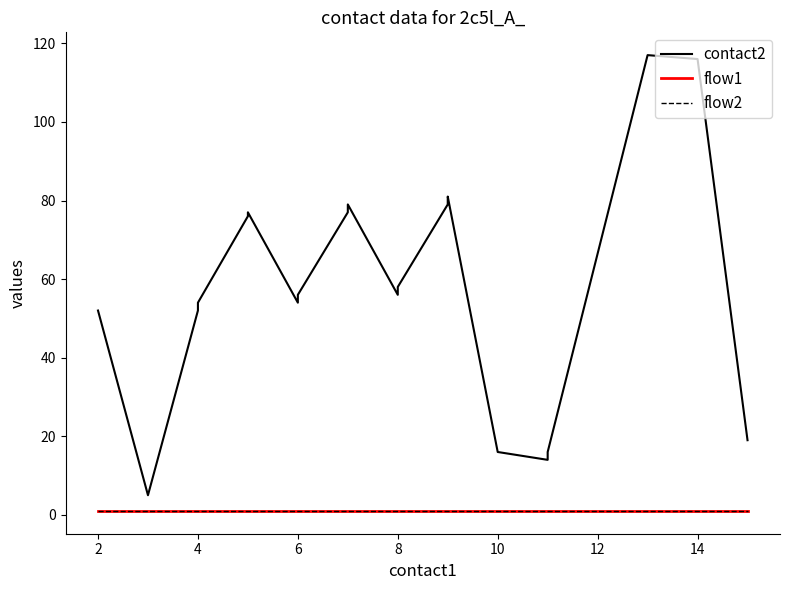

What is the highest value of the flow1 series?

1